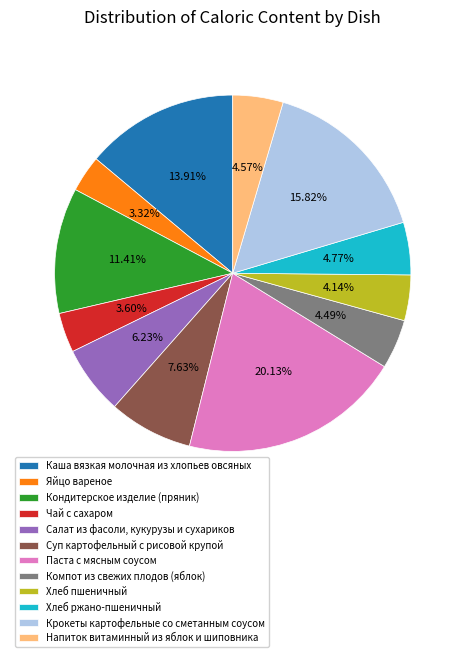

Which slice is the largest?

Паста с мясным соусом